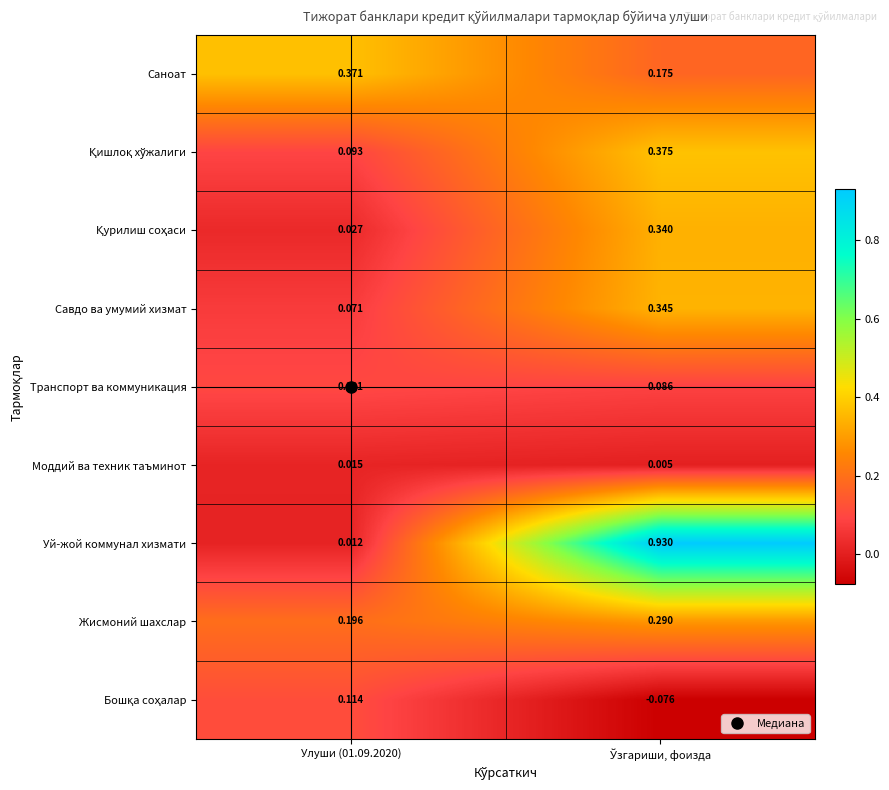

Which series has the largest total across all categories?

Уй-жой коммунал хизмати